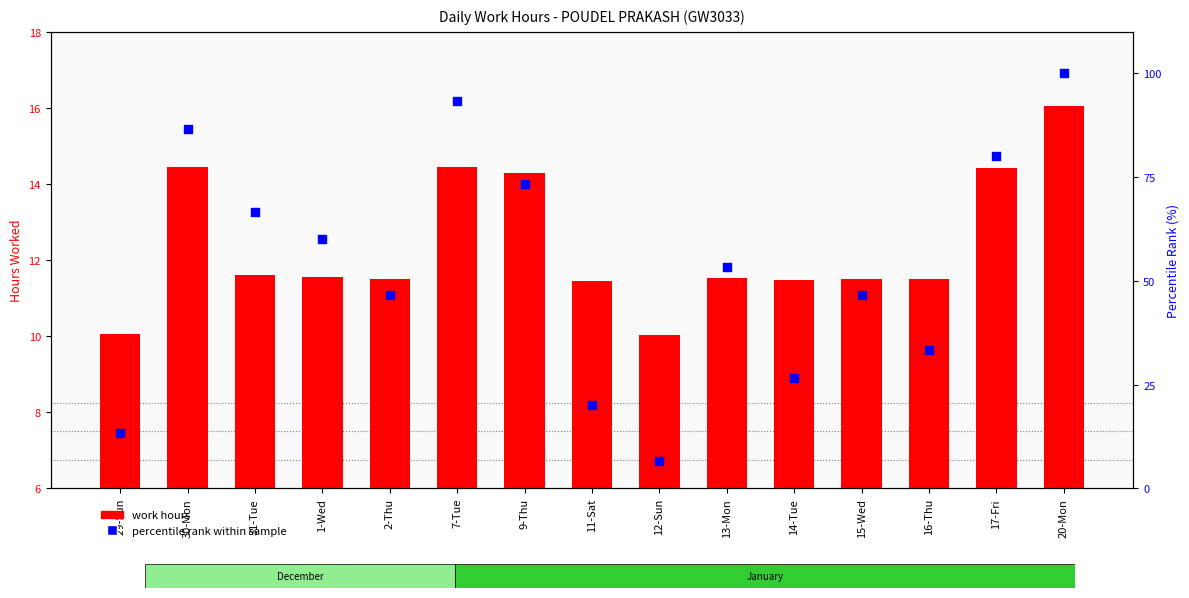

Is the value of percentile rank within sample at 1-Wed greater than the value of work hours at 31-Tue?

Yes